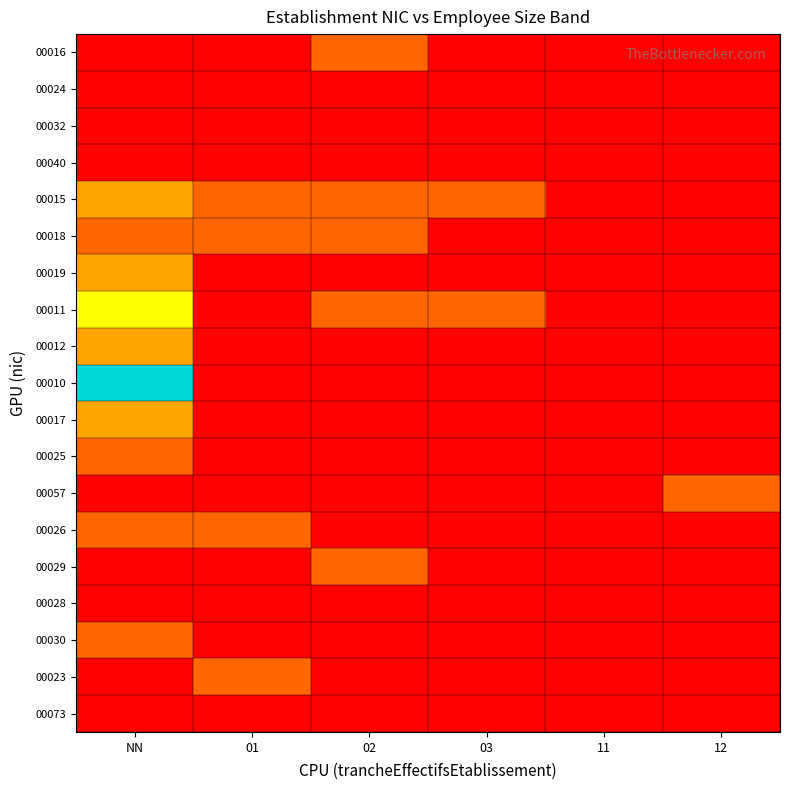

What is the difference between the highest and lowest values at 01?

1